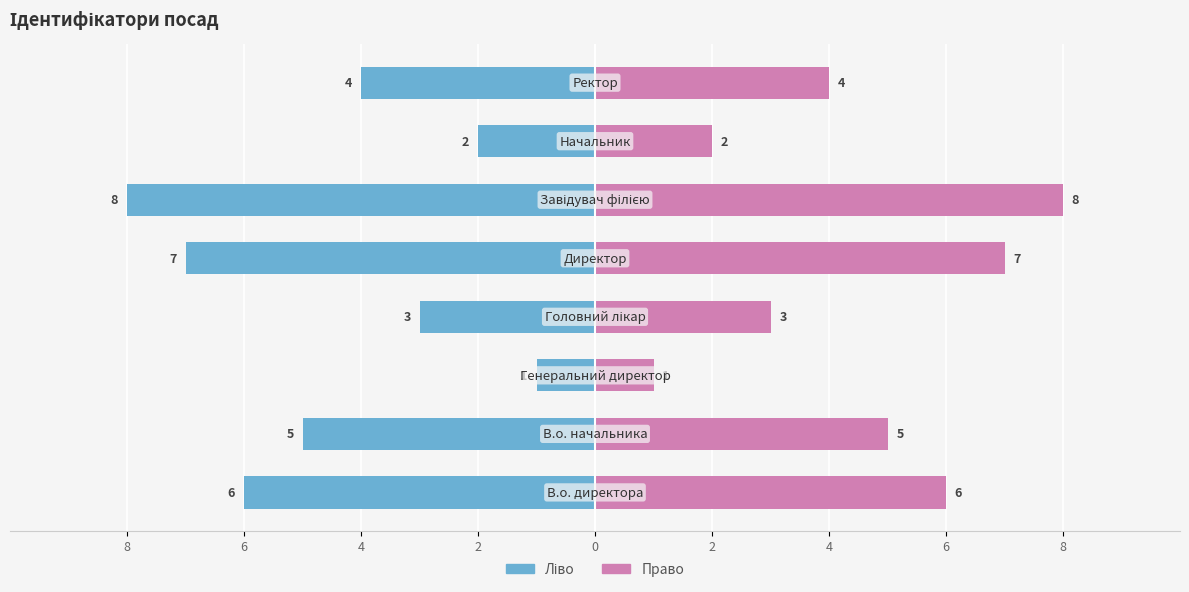

How many data points in Ліво are less than -4?

4